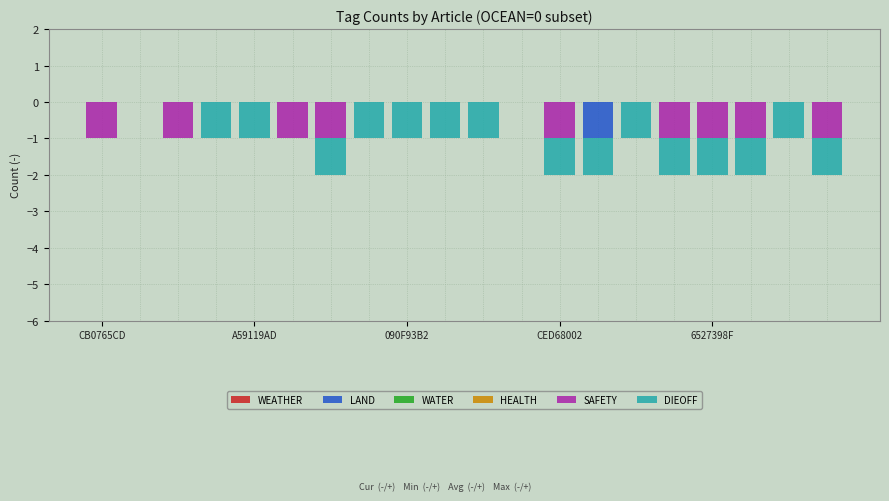

Which label corresponds to the largest value in the chart?

CB0765CD